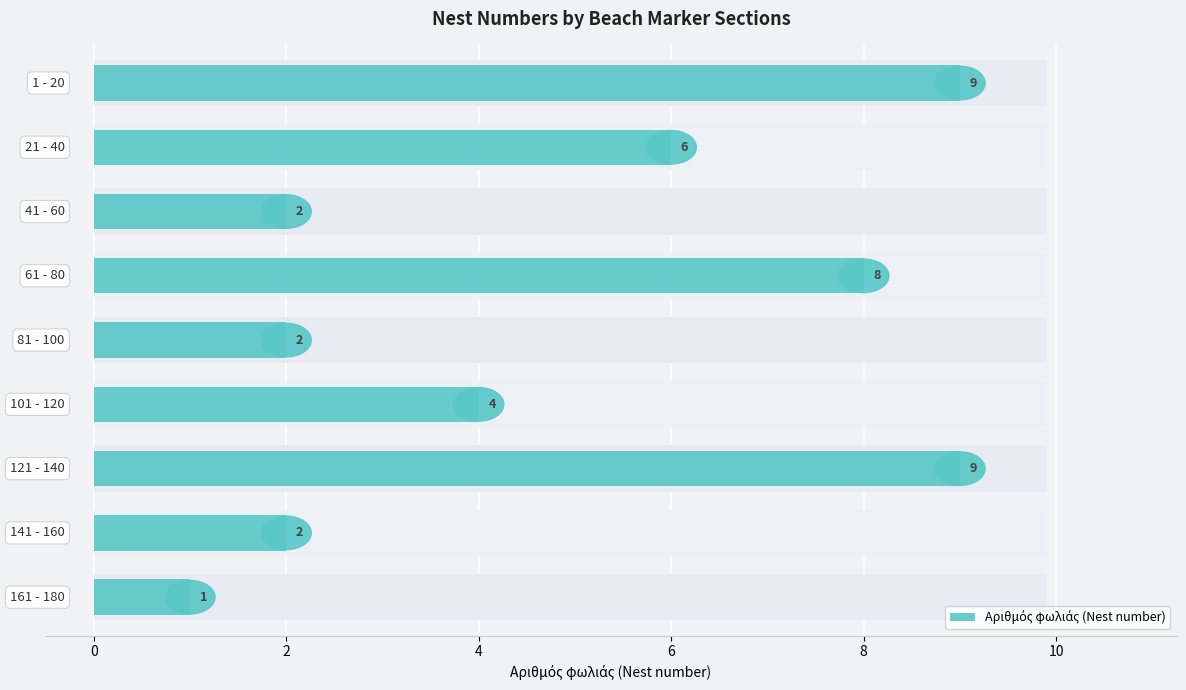

Reading right to left, transcribe all the data shown in this chart.

1	2	9	4	2	8	2	6	9